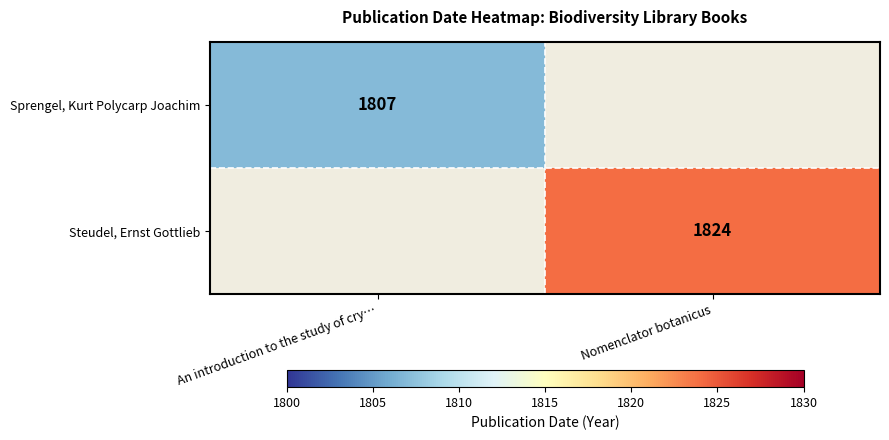

What is the maximum value shown in the chart?

1824.0